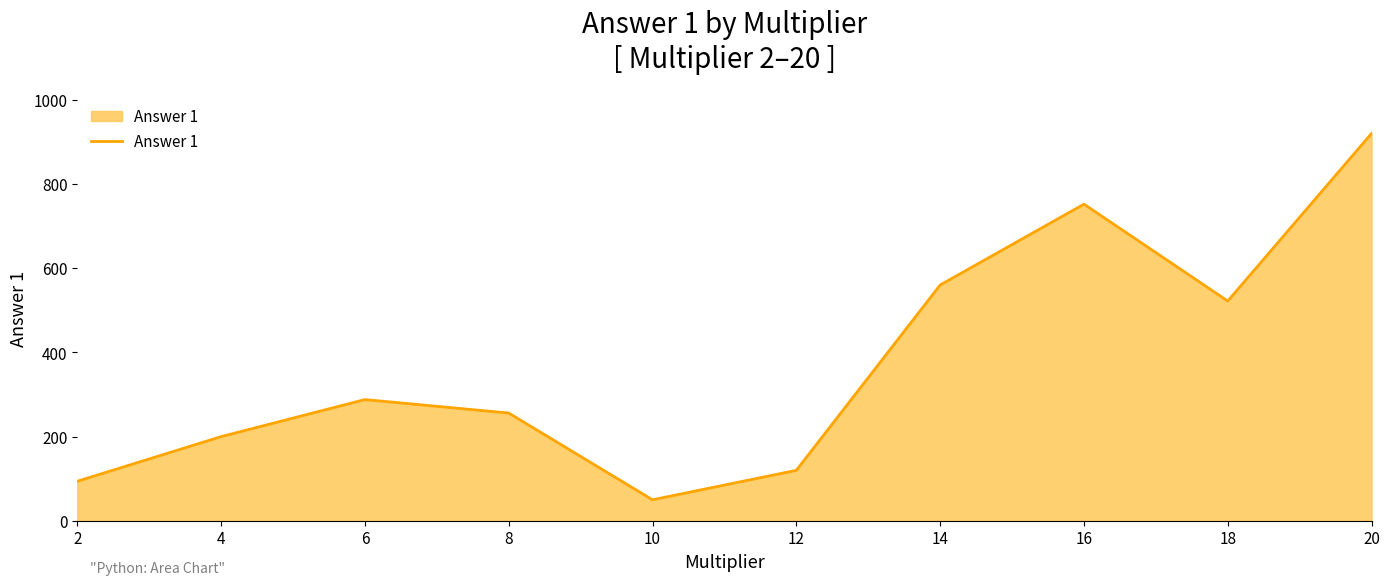

The value at 12 is 198. True or false?

False